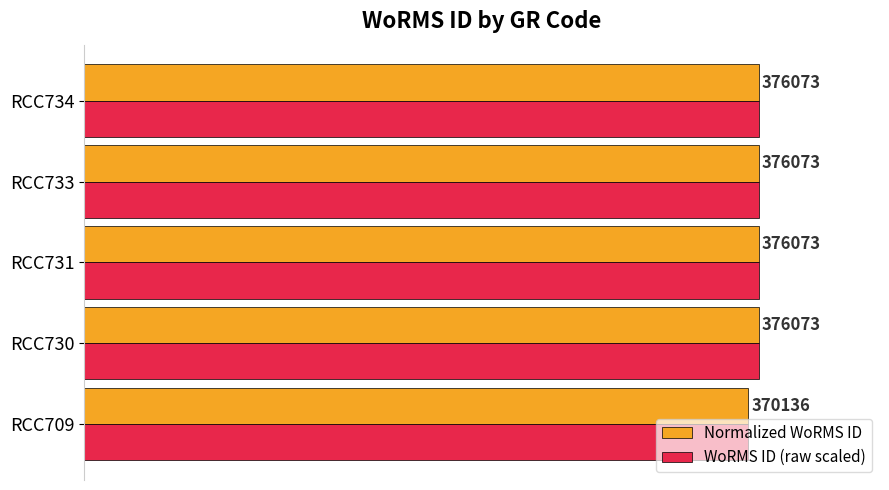

What are all the series names shown in the legend?

Normalized WoRMS ID, WoRMS ID (raw scaled)